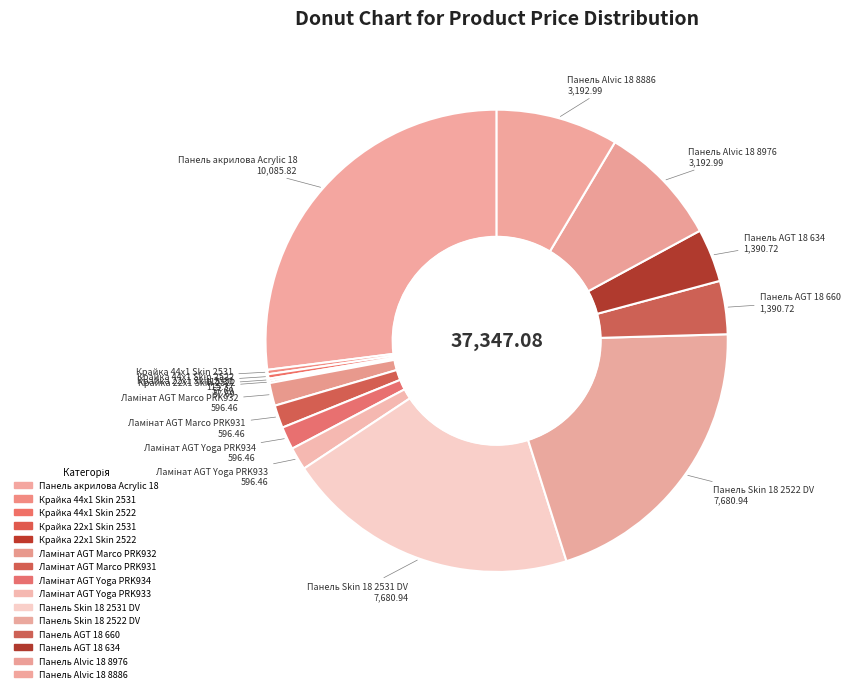

To the nearest percent, what percentage of the pie is Ламінат AGT Marco PRK931?

2%